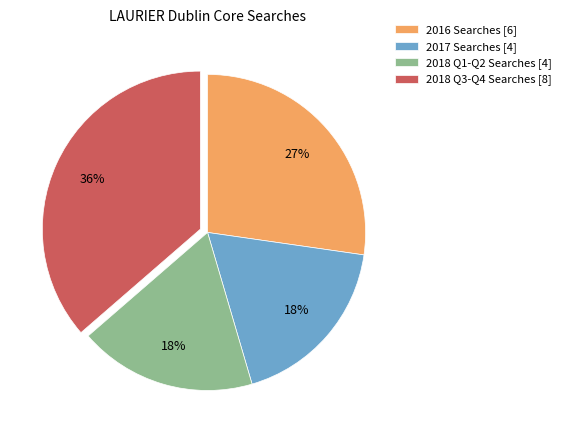

Between 2018 Q3-Q4 Searches [8] and 2016 Searches [6], which is larger?

2018 Q3-Q4 Searches [8]